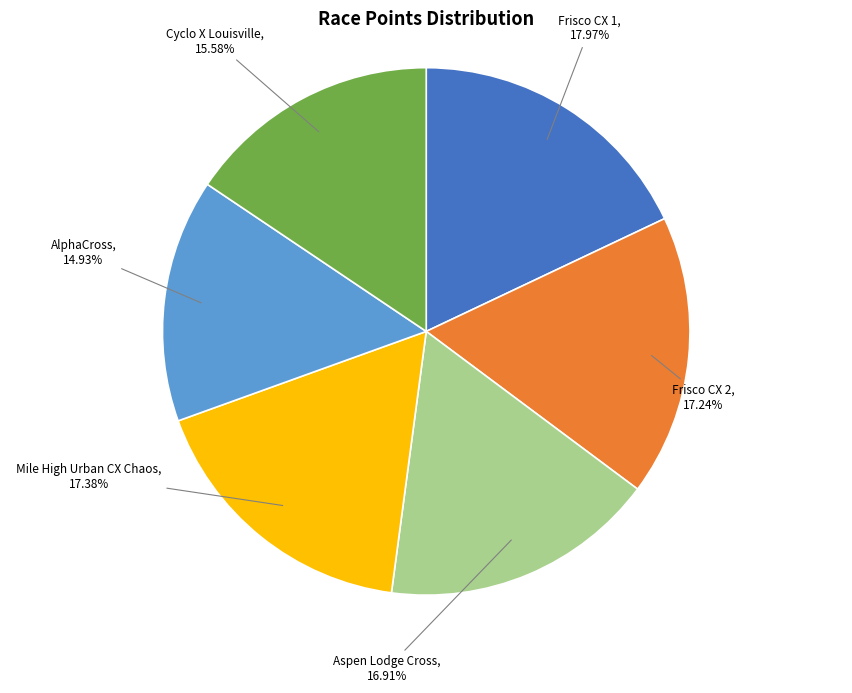

To the nearest percent, what is the difference between the Aspen Lodge Cross and Cyclo X Louisville slice percentages?

1%